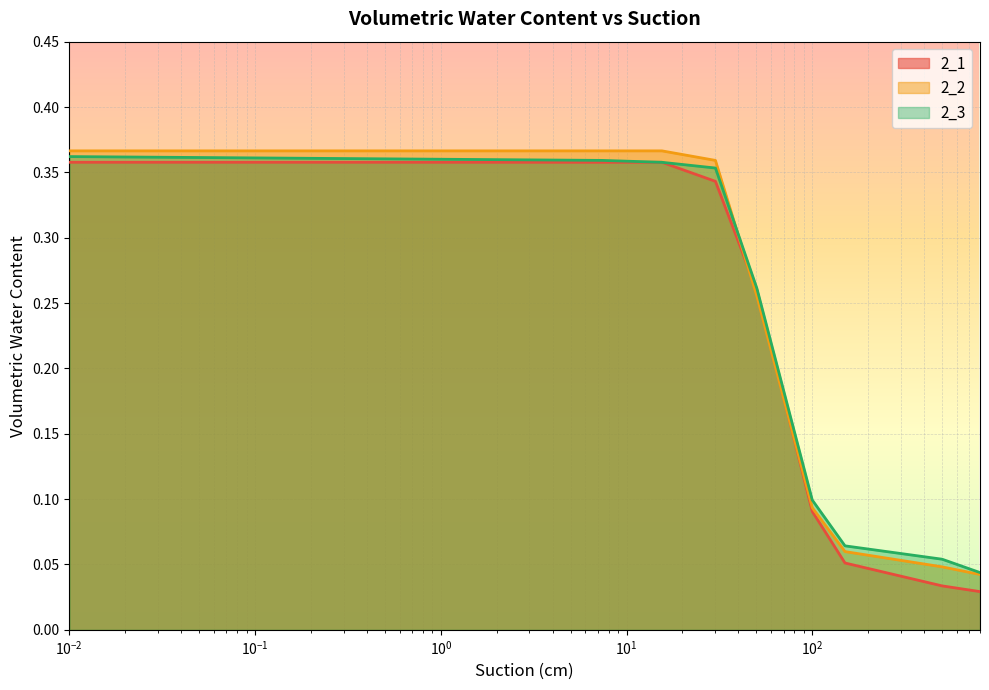

Reading right to left, transcribe all the data shown in this chart.

2_1: 0.0	0.0	0.1	0.1	0.3	0.3	0.4	0.4	0.4
2_2: 0.0	0.0	0.1	0.1	0.3	0.4	0.4	0.4	0.4
2_3: 0.0	0.1	0.1	0.1	0.3	0.4	0.4	0.4	0.4